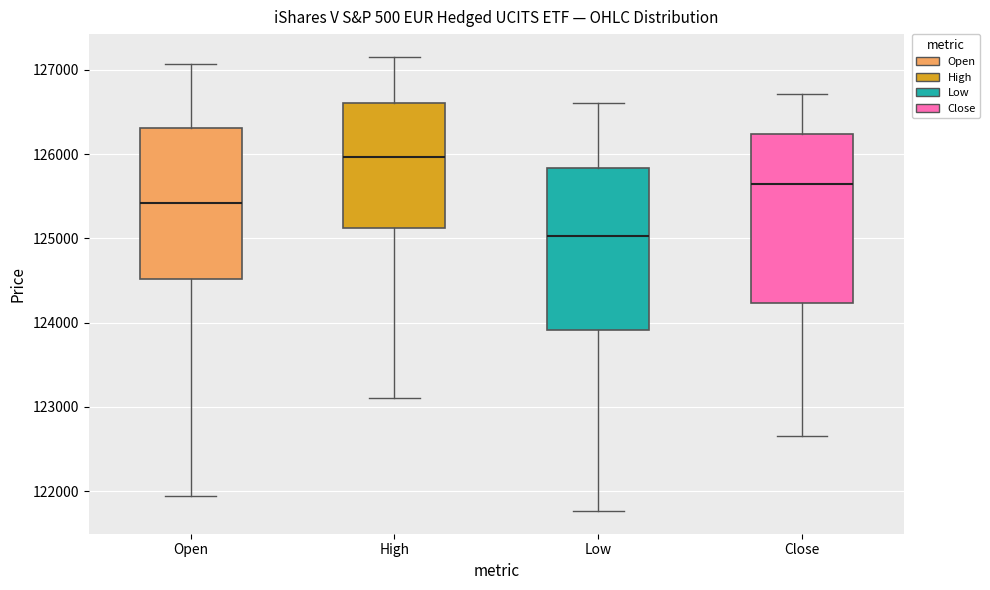

Reading left to right, transcribe this box plot: for each box, give where its median line is, the range the box spans, and where its two whiskers end, as read against the y-axis. The values are not printed on the chart, so give them approximately, as read against the axis.

Open: median 125400, box 124500 to 126300, whiskers 121900 to 127100
High: median 126000, box 125100 to 126600, whiskers 123100 to 127200
Low: median 125000, box 123900 to 125800, whiskers 121800 to 126600
Close: median 125600, box 124200 to 126200, whiskers 122700 to 126700